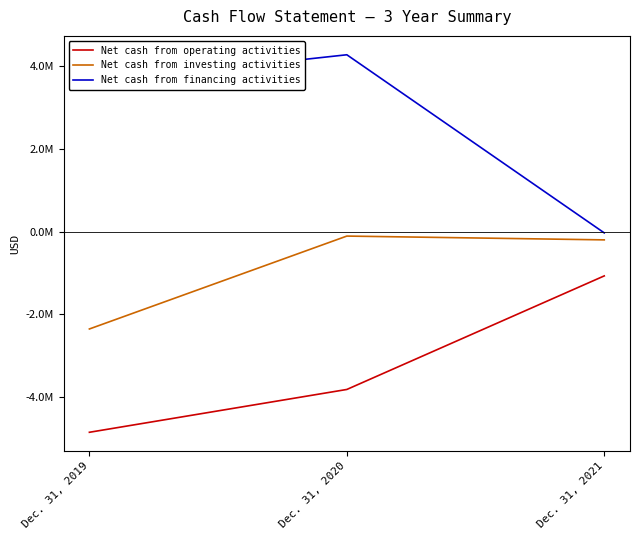

What are all the series names shown in the legend?

Net cash from operating activities, Net cash from investing activities, Net cash from financing activities